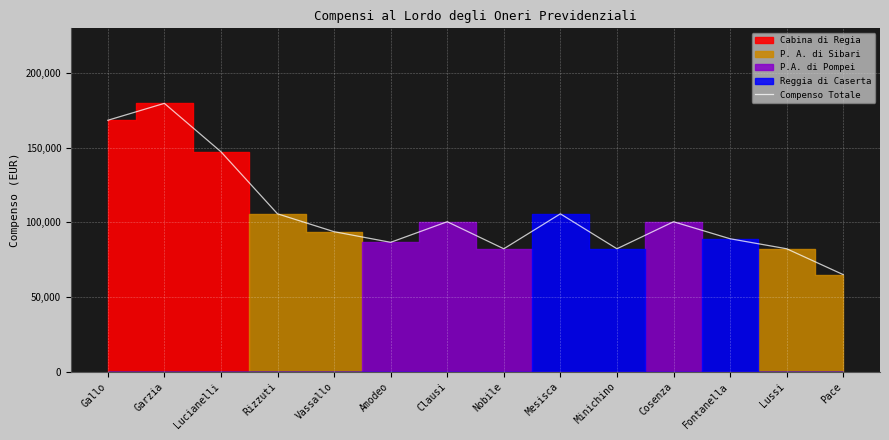

Rank the categories by value from lowest to highest.

Pace, Nobile, Minichino, Lussi, Amodeo, Fontanella, Vassallo, Cosenza, Clausi, Rizzuti, Mesisca, Lucianelli, Gallo, Garzia